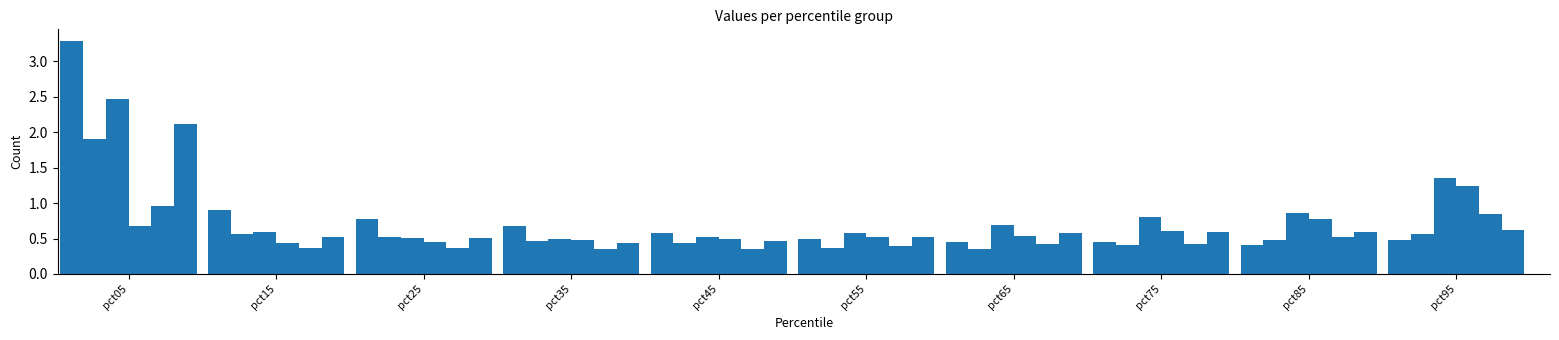

What is the sum of all values?

41.5